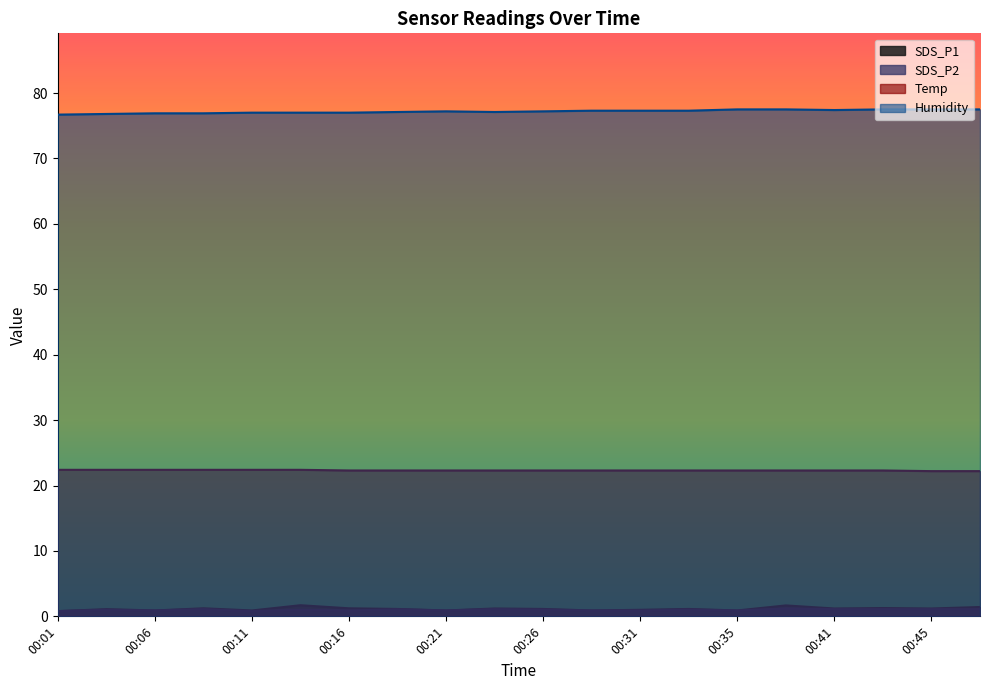

What is the spread (max minus min) of values at 00:16?

76.1